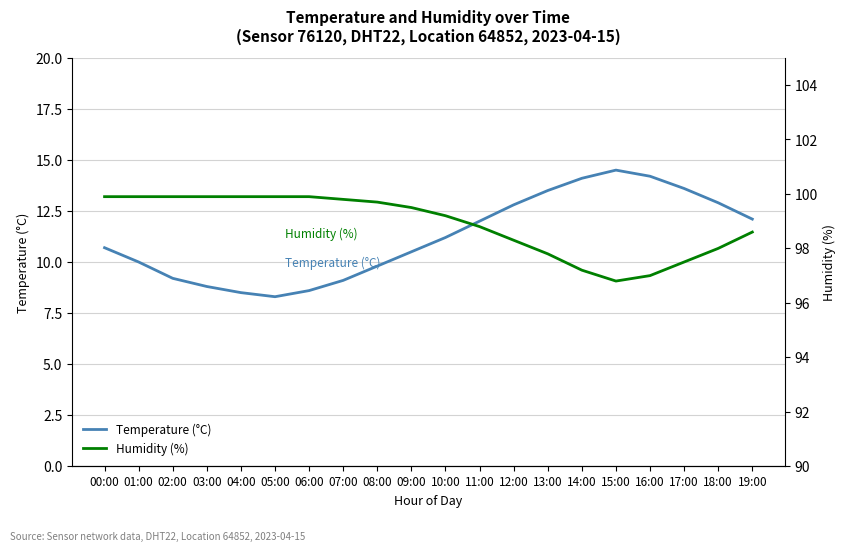

What is the sum of all Humidity (%) values?

1977.5